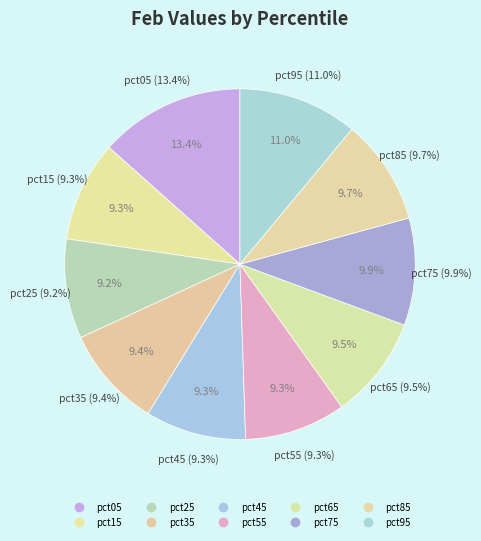

Which slice is the largest?

pct05